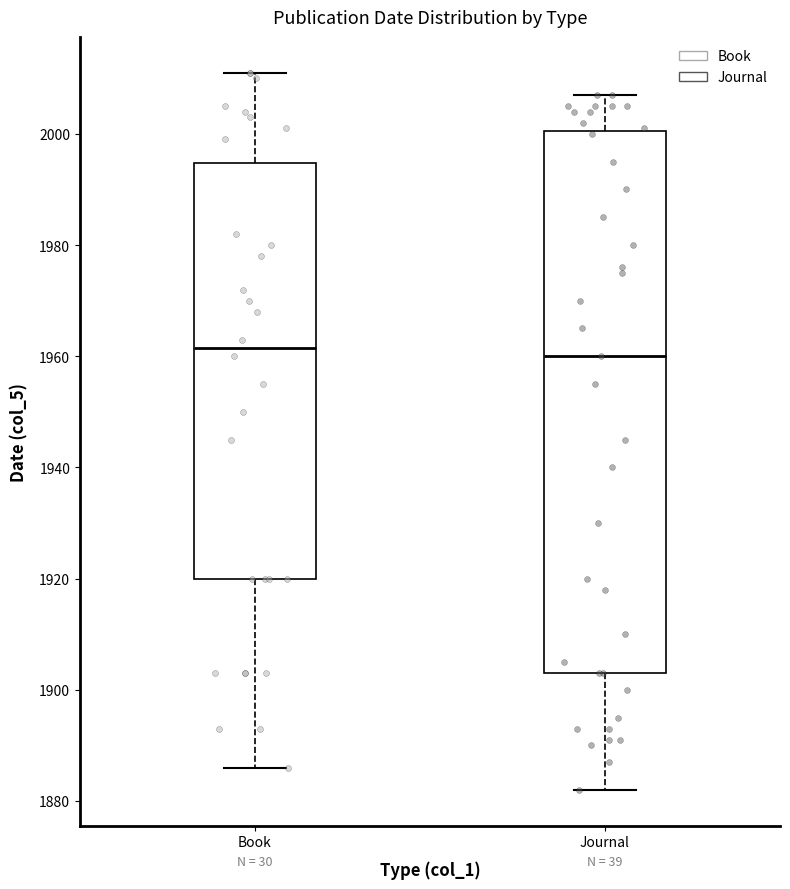

Comparing the boxes themselves (not the whiskers), which one is the tallest?

Journal